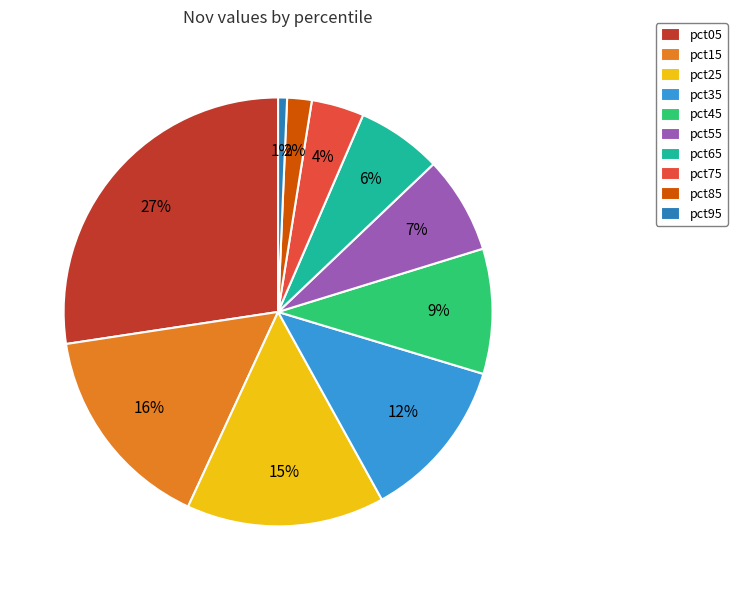

Rank the categories by value from lowest to highest.

pct95, pct85, pct75, pct65, pct55, pct45, pct35, pct25, pct15, pct05